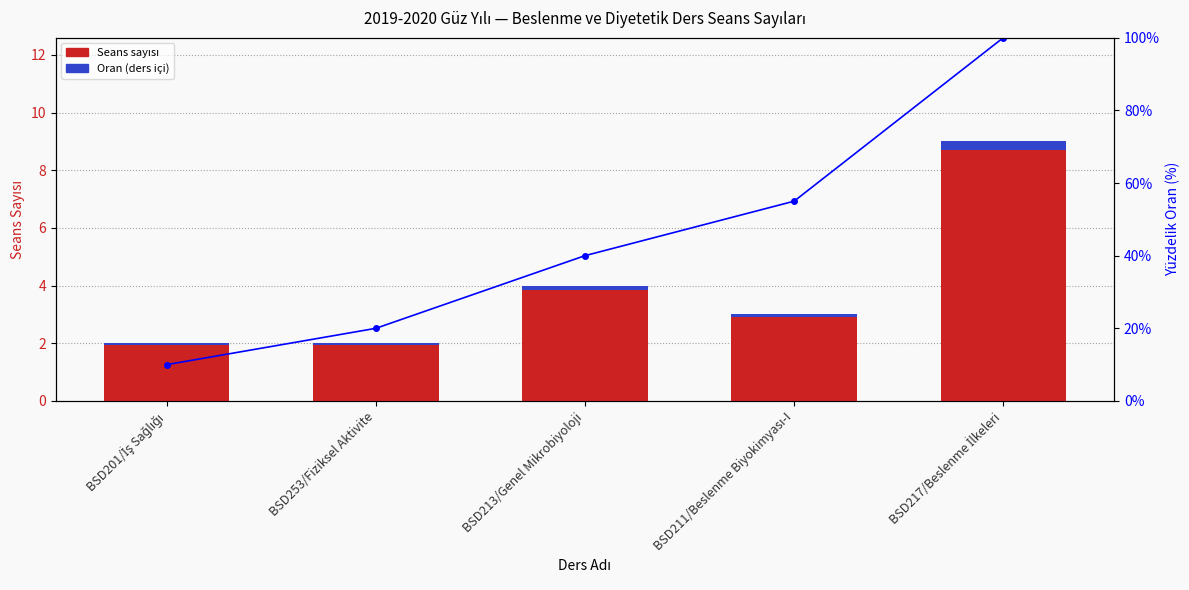

How many Oran values are between 0 and 1?

5